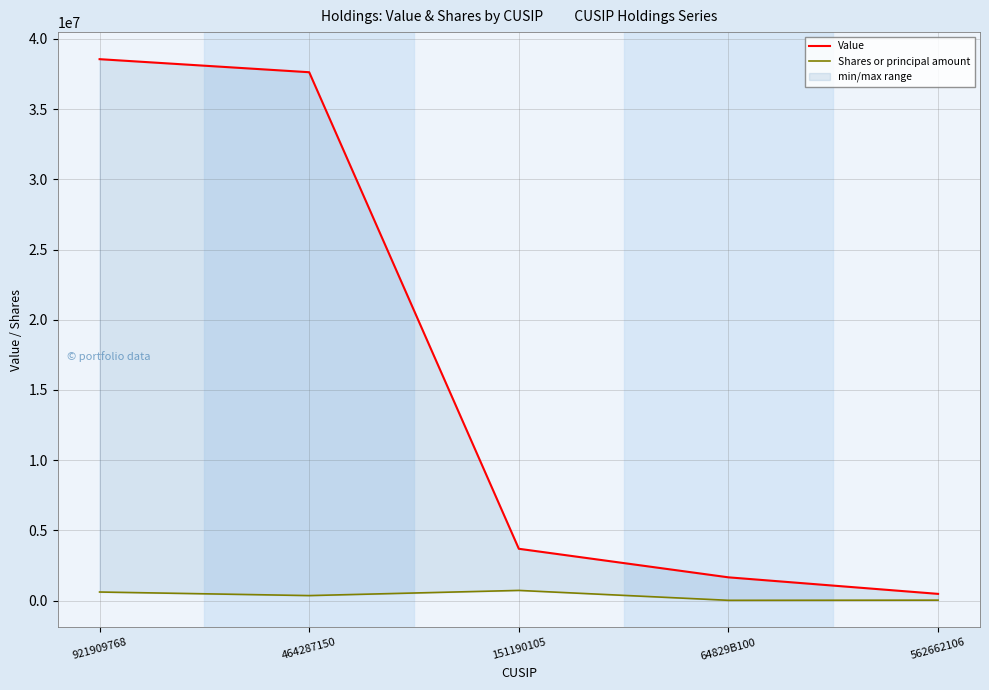

In Shares or principal amount, how many points are lower than both neighbors (excluding endpoints)?

2